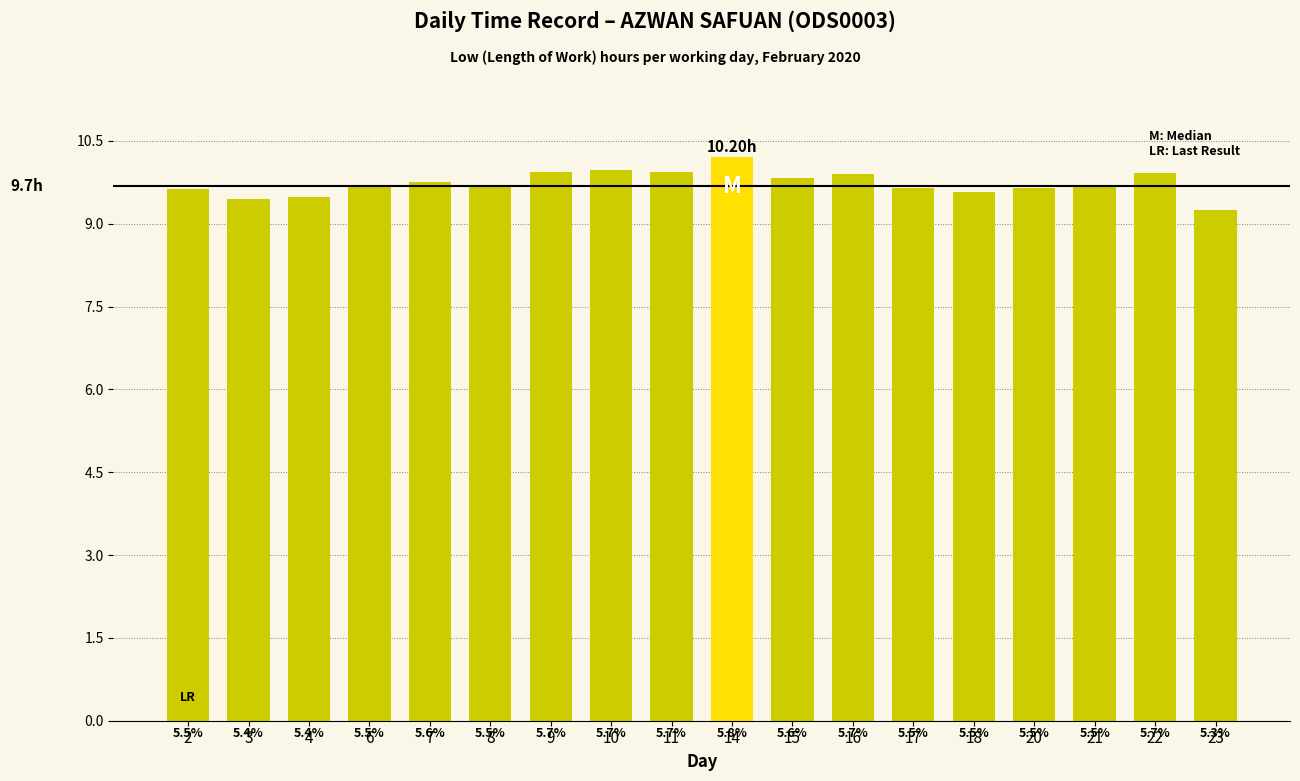

How many bars are there in total?

18